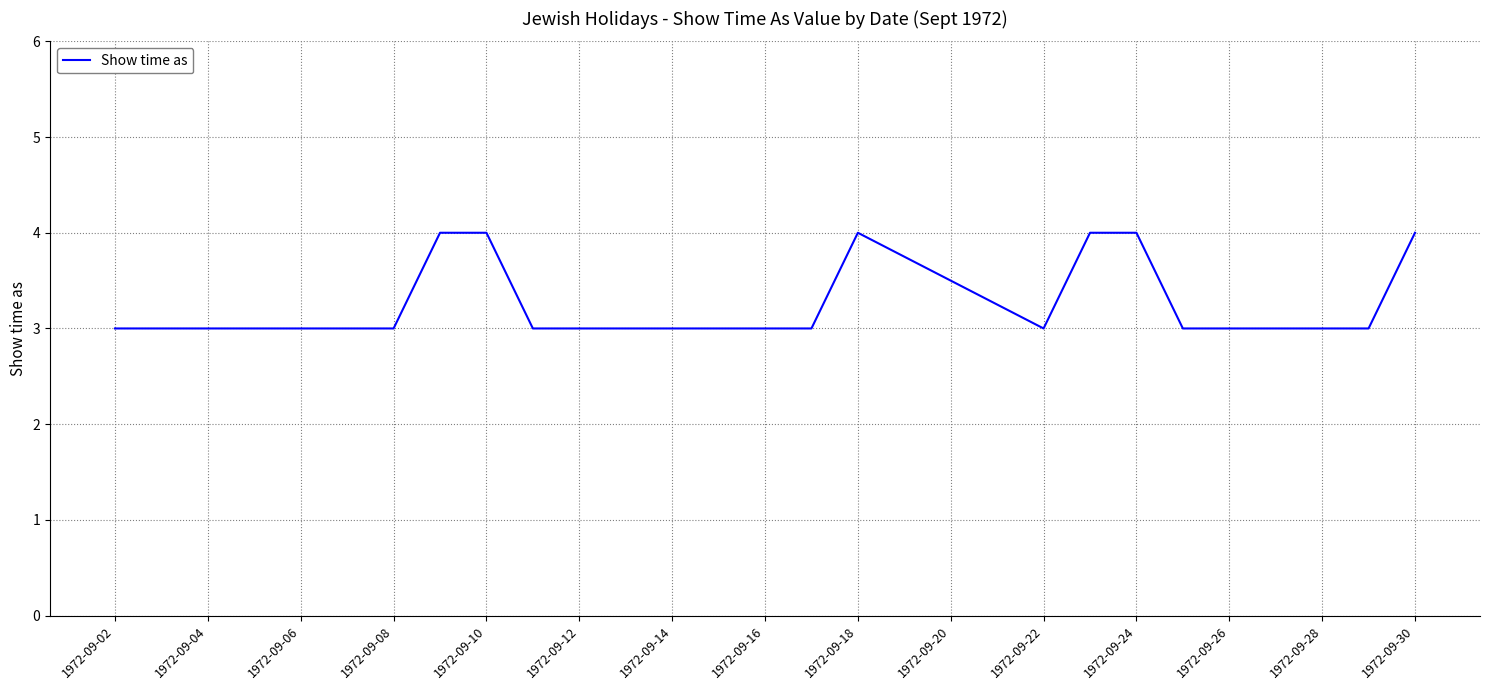

Does the chart have visible grid lines?

Yes